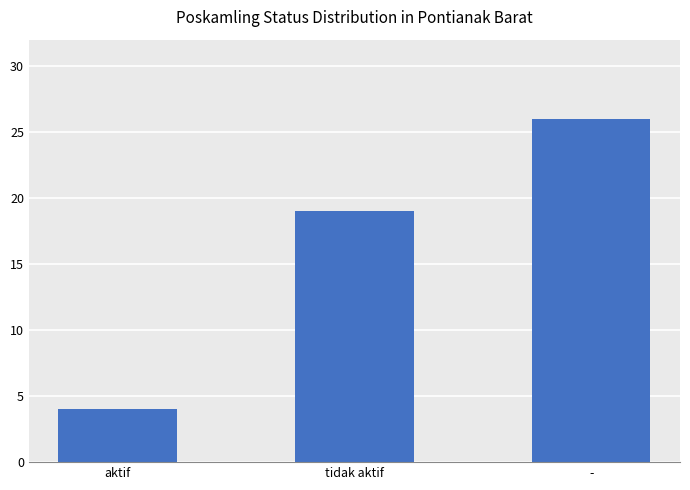

Rank the categories by value from lowest to highest.

aktif, tidak aktif, -